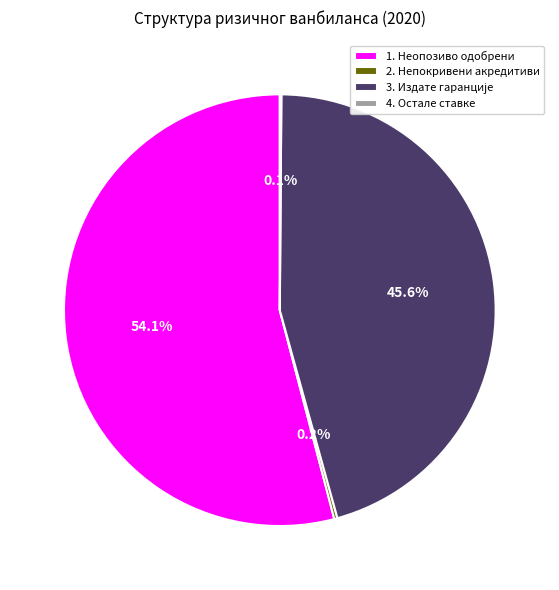

What is the majority slice?

1. Неопозиво одобрени